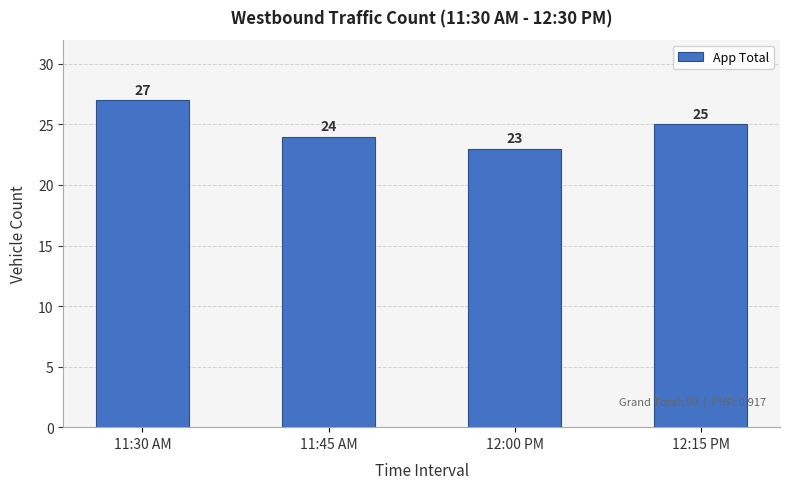

Reading left to right, extract all data points from this chart.

27	24	23	25